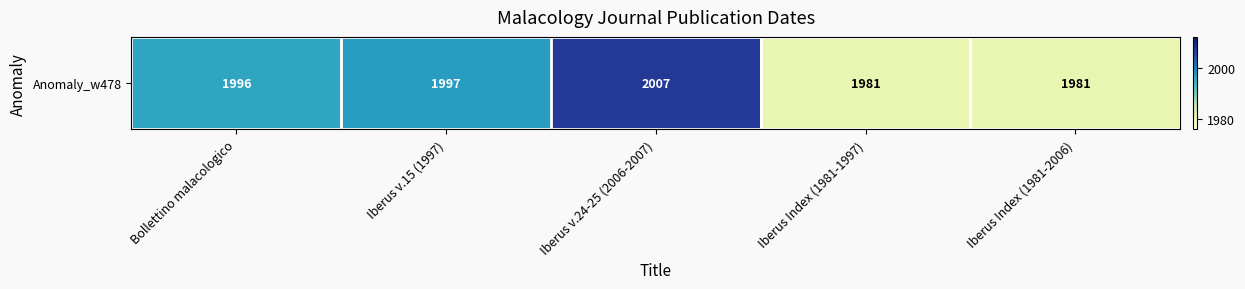

At which label is the value closest to 1994?

Bollettino malacologico